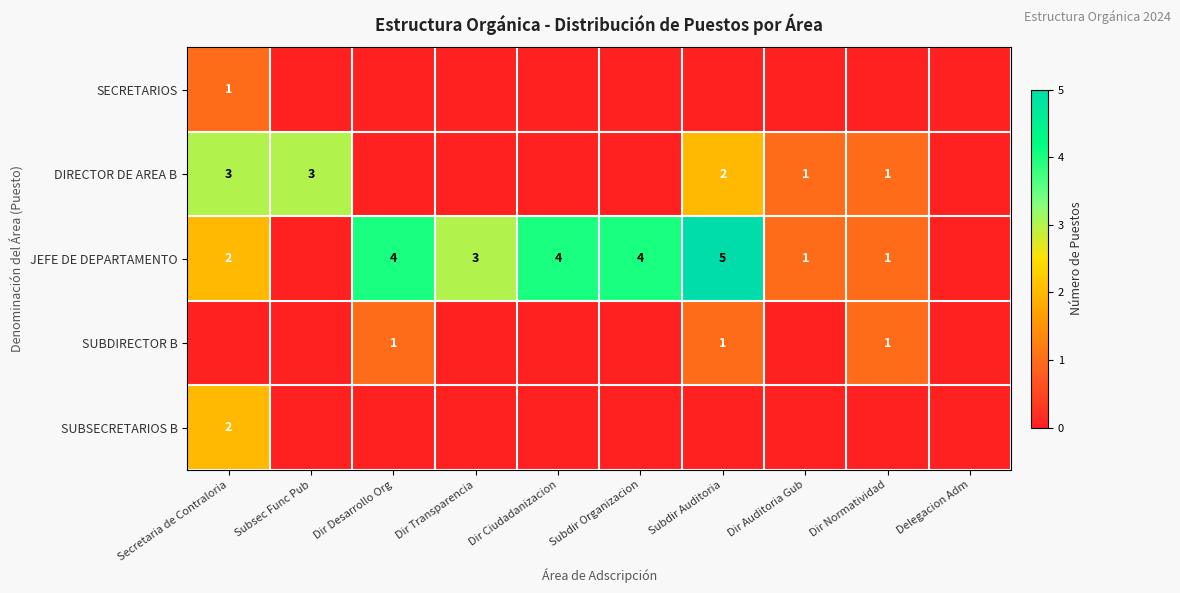

What is the total value across all series at Dir Ciudadanizacion?

4